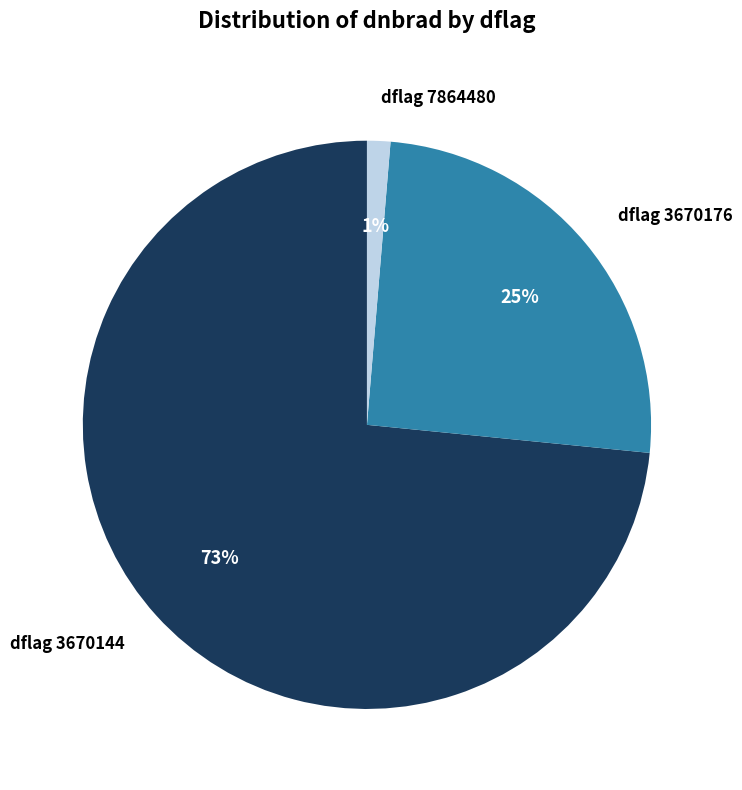

What is the ratio of the value at dflag 3670176 to the value at dflag 3670144?

0.3